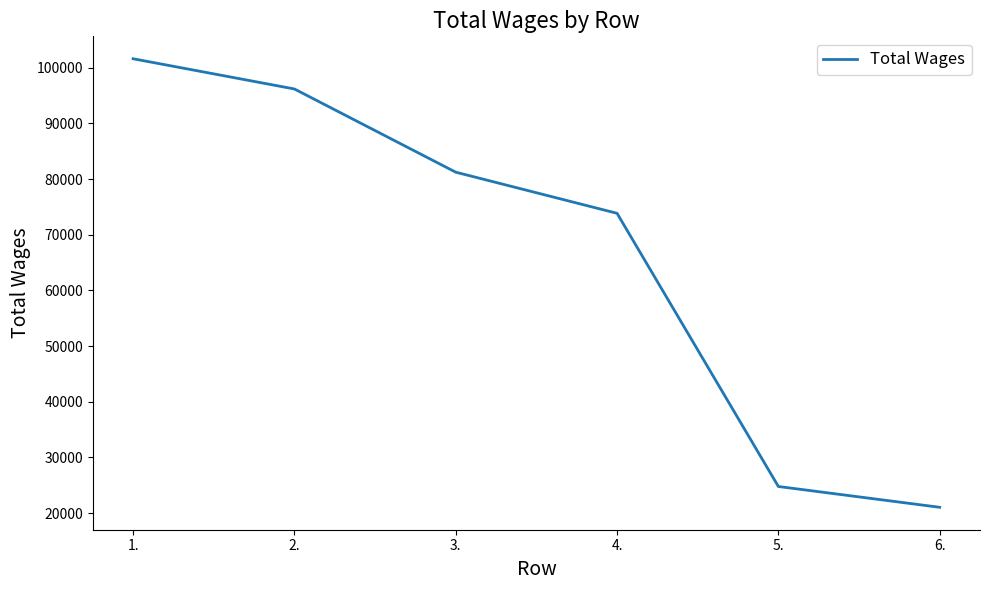

What is the approximate value at 2.?

96186